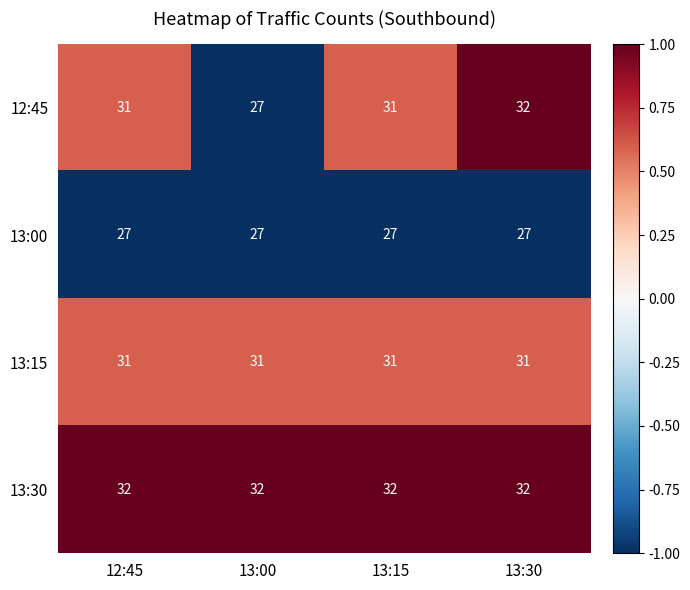

Count the number of data series in this chart.

4